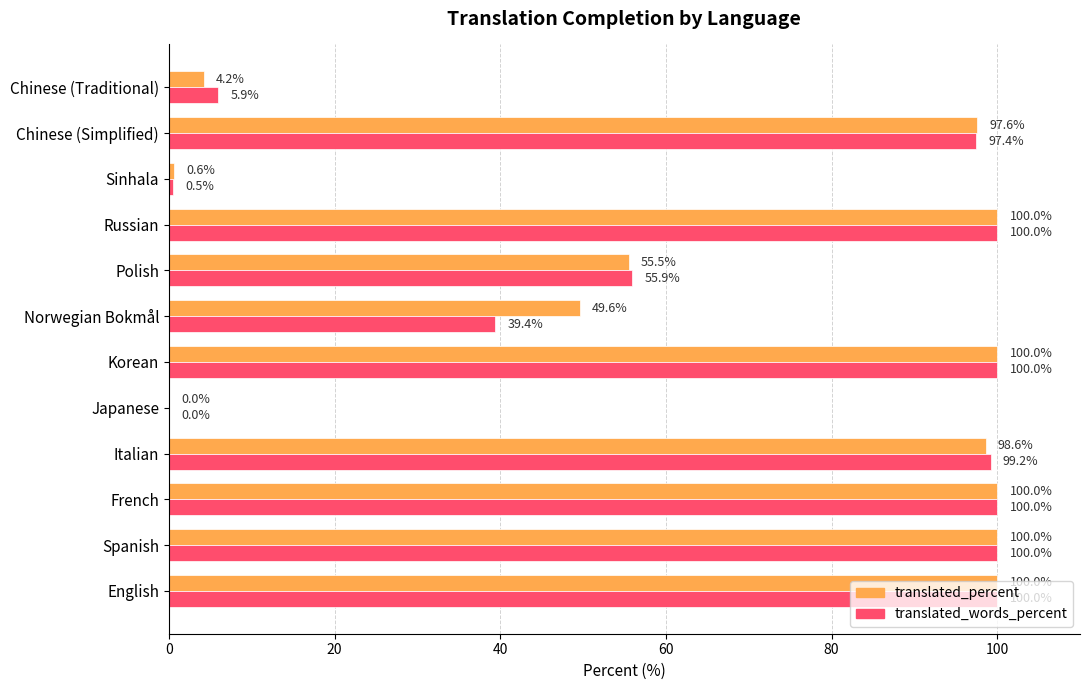

Count the number of categories in the chart.

12